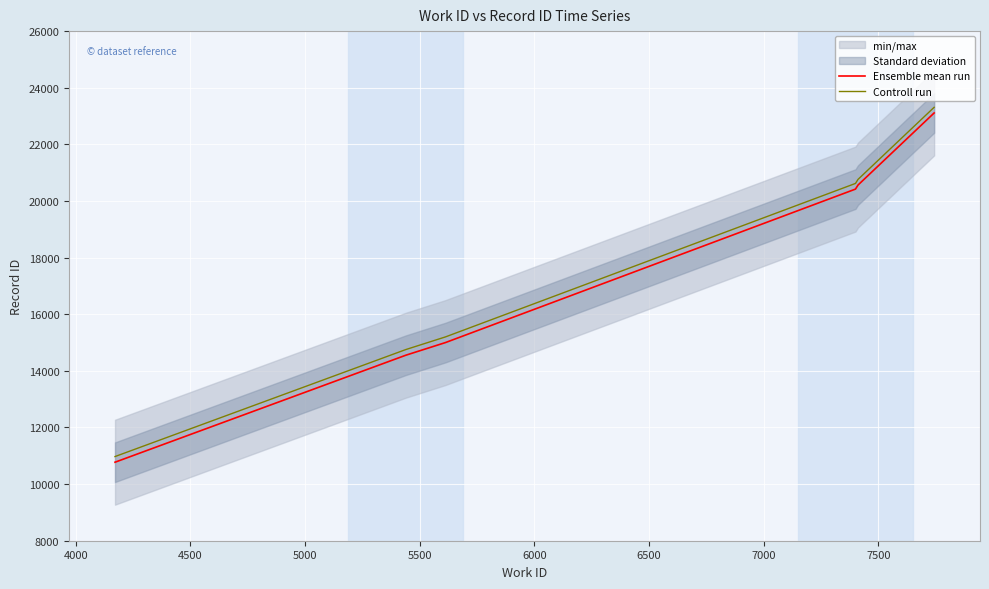

What is the maximum value for Controll run?

23309